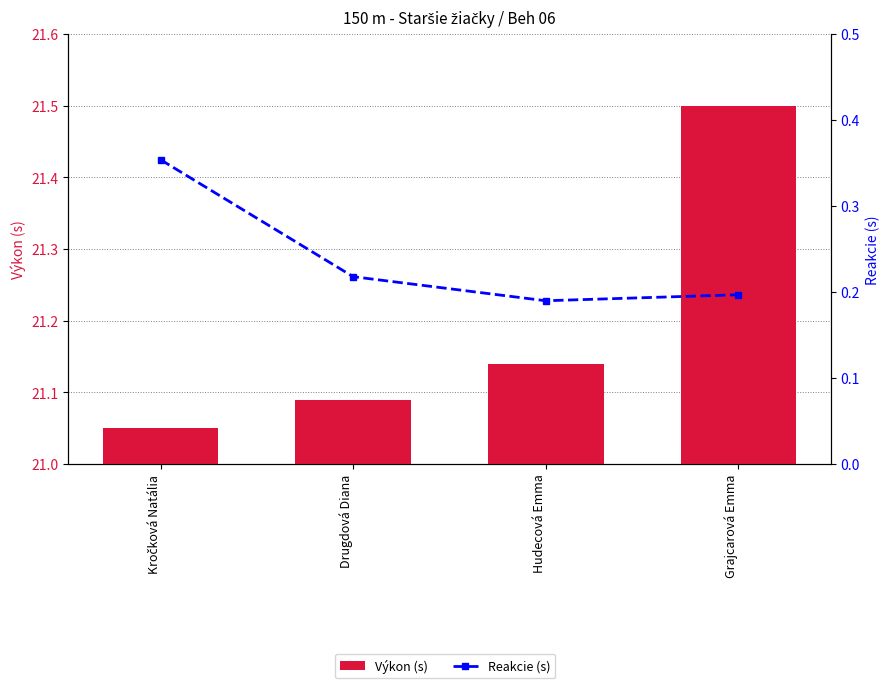

How many categories are shown in the chart?

4